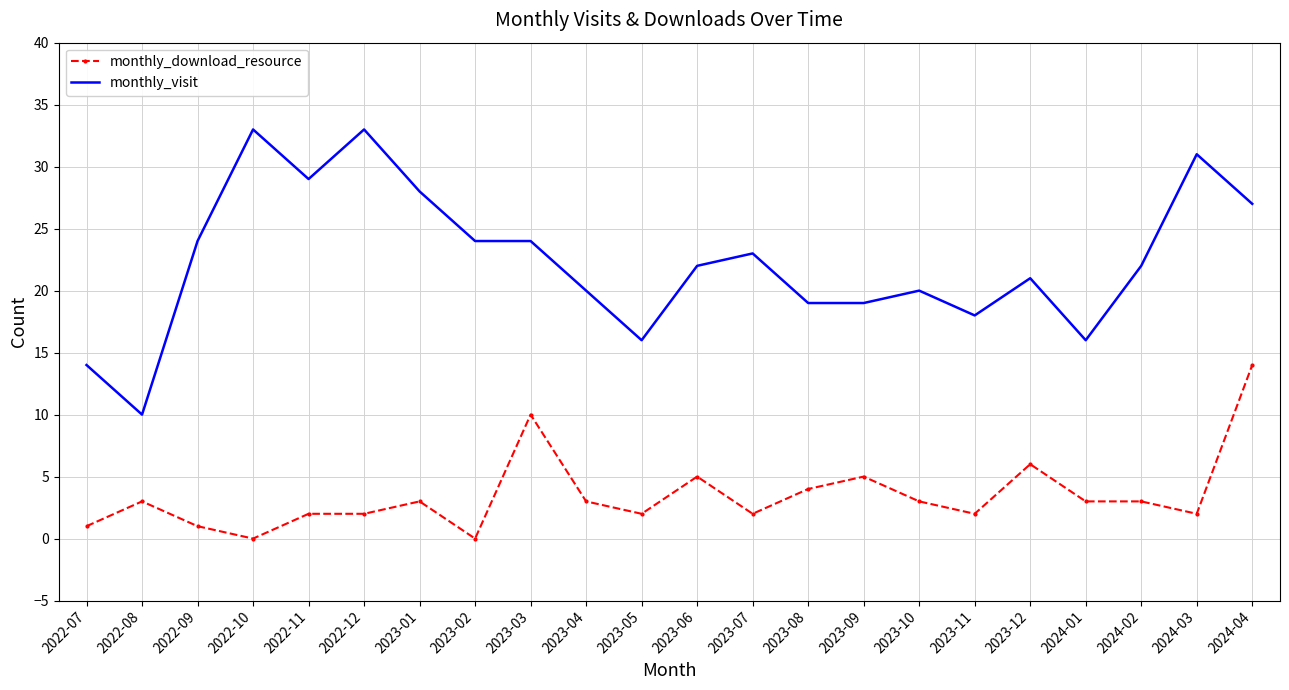

Where is monthly_download_resource nearest to the value 7?

2023-12